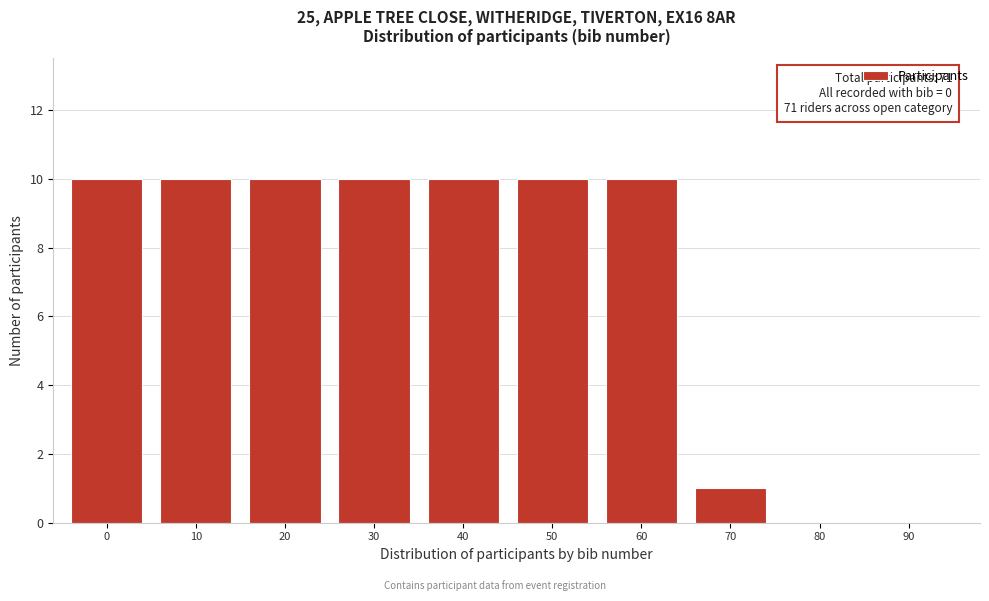

Reading left to right, extract all data points from this chart.

0=10	10=10	20=10	30=10	40=10	50=10	60=10	70=1	80=0	90=0